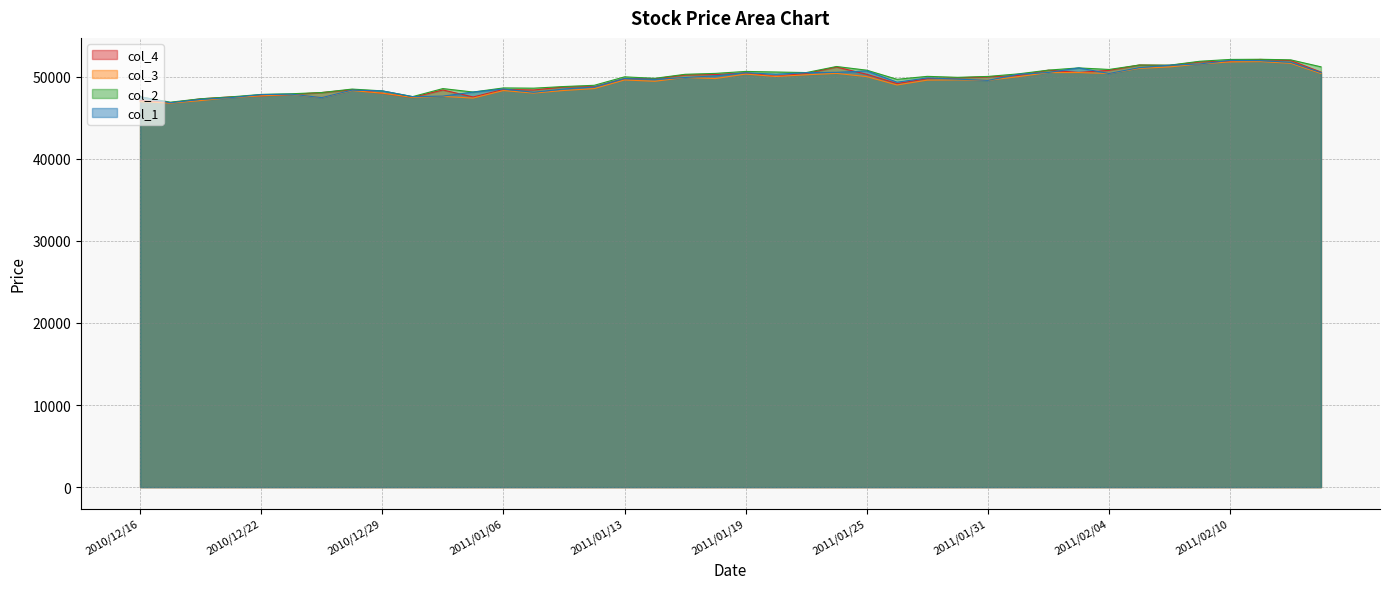

Is the value of col_4 at 2011/01/21 greater than the value of col_3 at 2011/01/20?

Yes